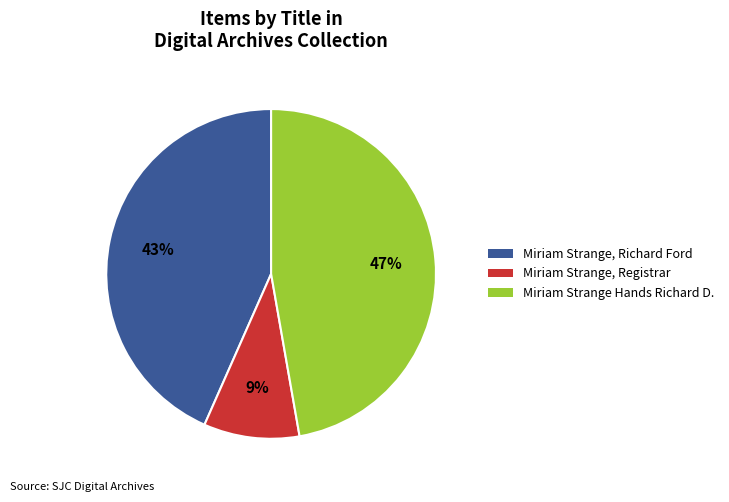

To the nearest percent, what percentage of the pie is Miriam Strange Hands Richard D.?

47%